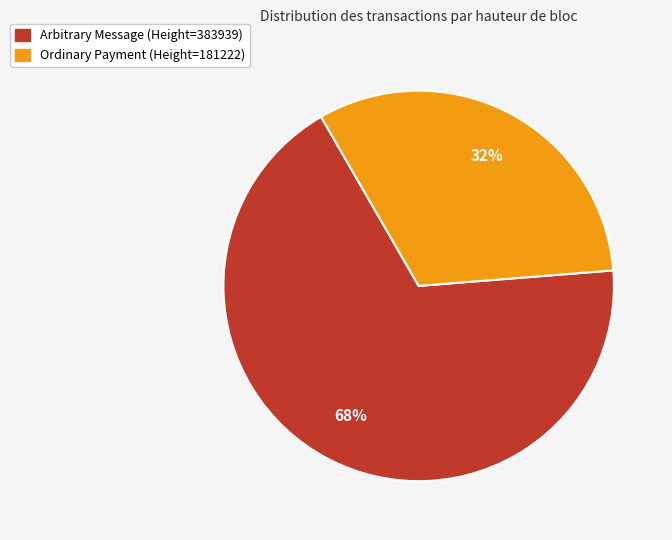

Is the sum of Arbitrary Message (Height=383939) and Ordinary Payment (Height=181222) greater than half?

Yes